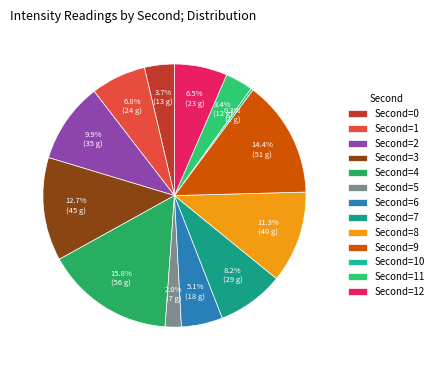

What is the largest slice in the pie chart?

Second=4